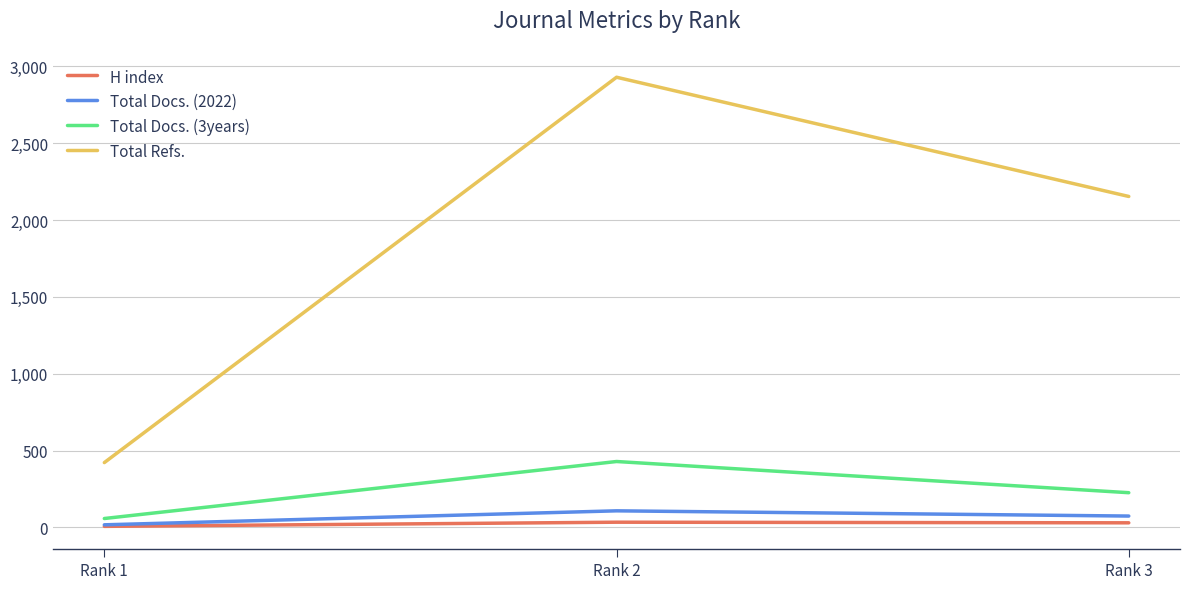

At which category is the sum across all series the highest?

Rank 2